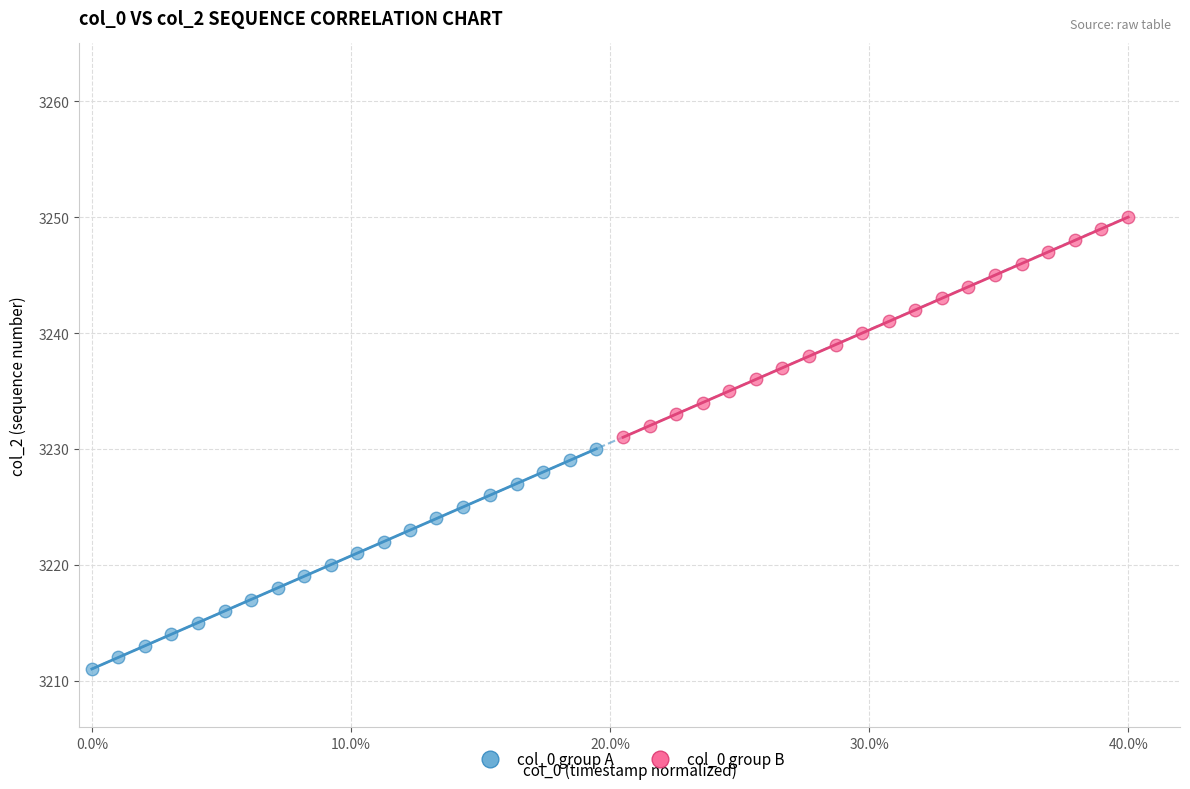

Which series contains the lowest Y value?

col_0 group A